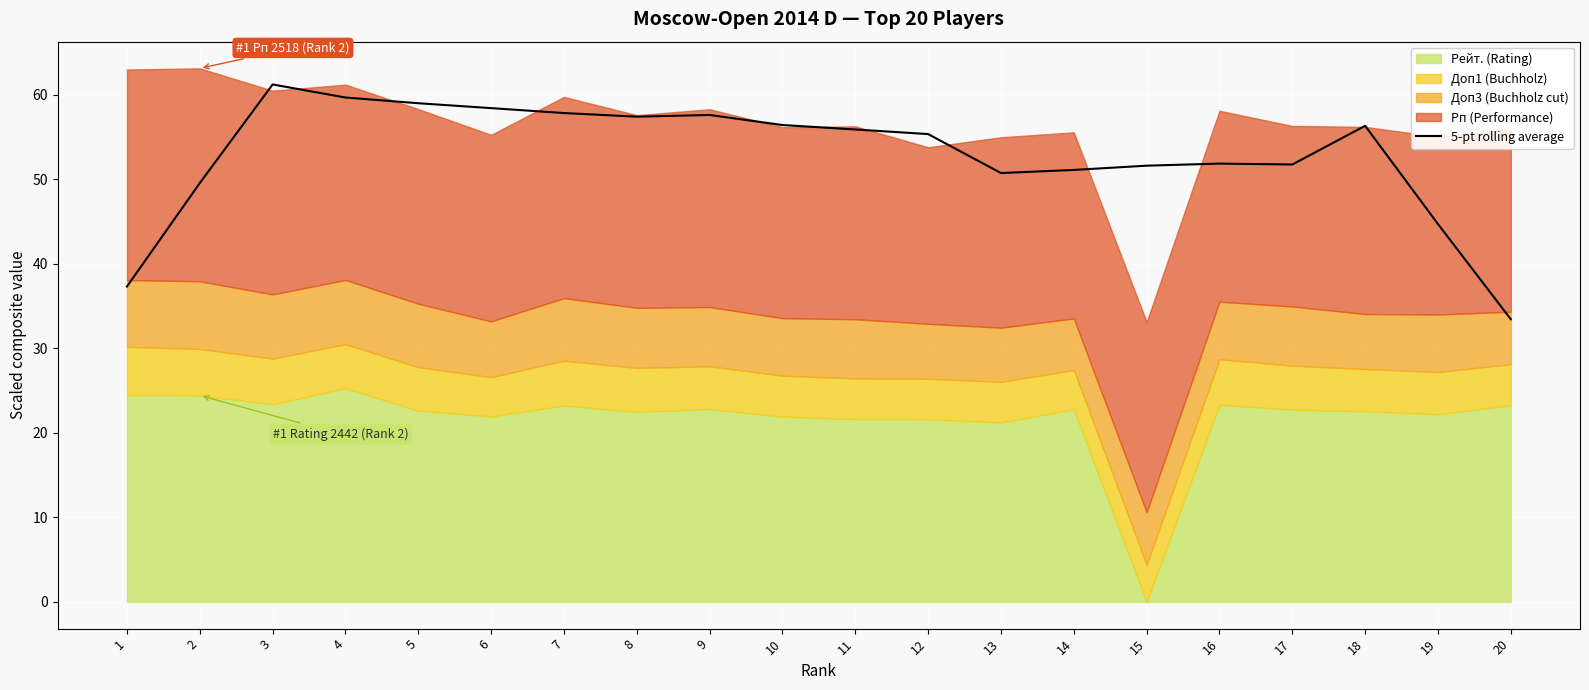

True or false: the data shows 44.7 at 19.

True